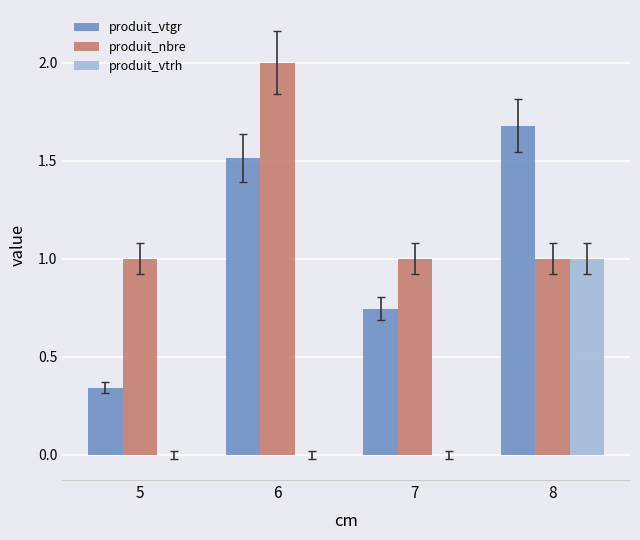

Which category has the highest value in the produit_vtgr series?

8